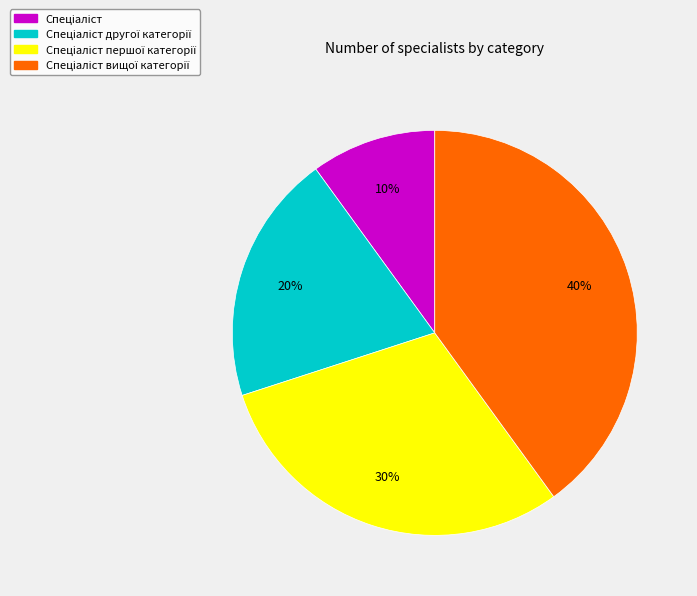

Is there a majority slice in this chart?

No